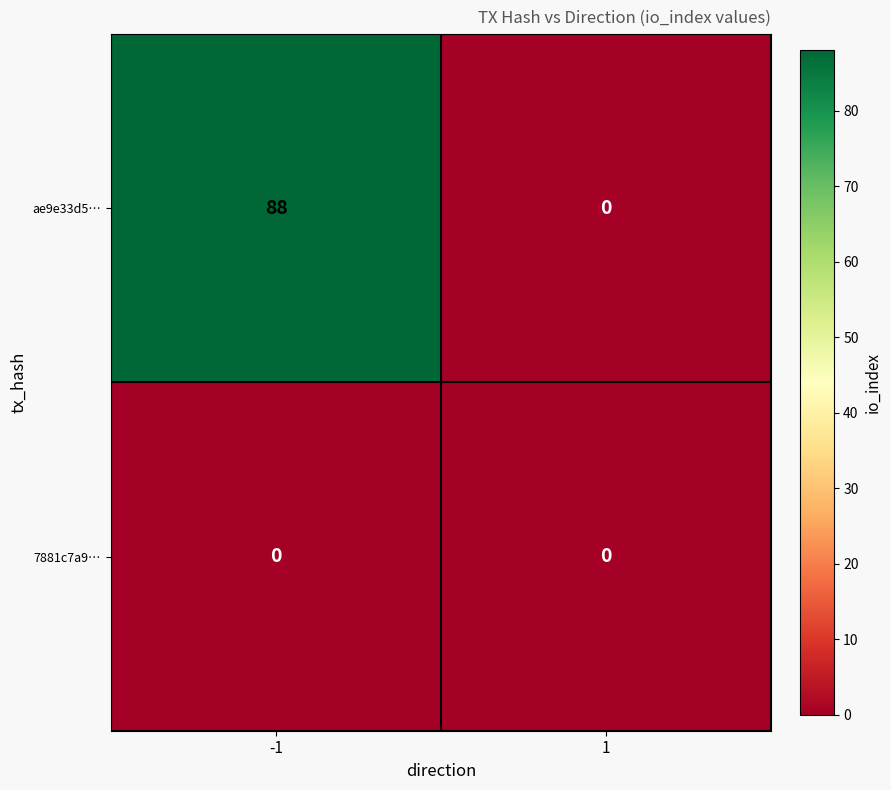

Reading left to right, list all the values displayed in this chart.

ae9e33d5…: -1=88	1=0
7881c7a9…: -1=0	1=0